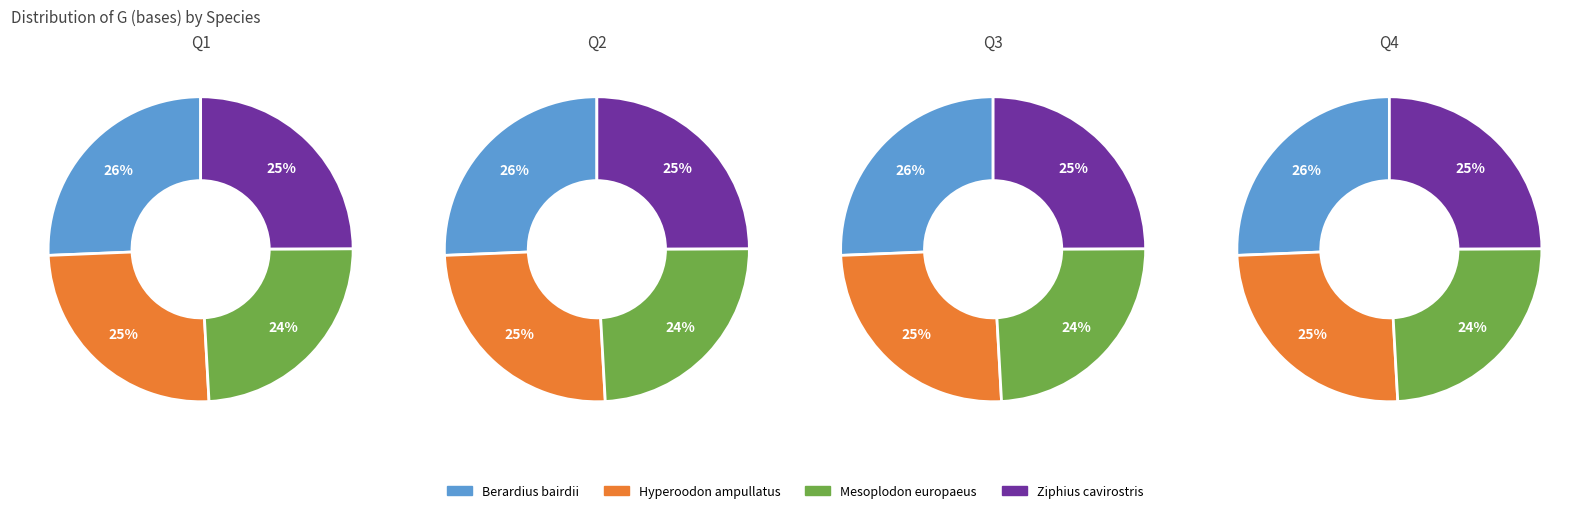

To the nearest percent, what is the combined percentage of Mesoplodon europaeus and Berardius bairdii?

50%